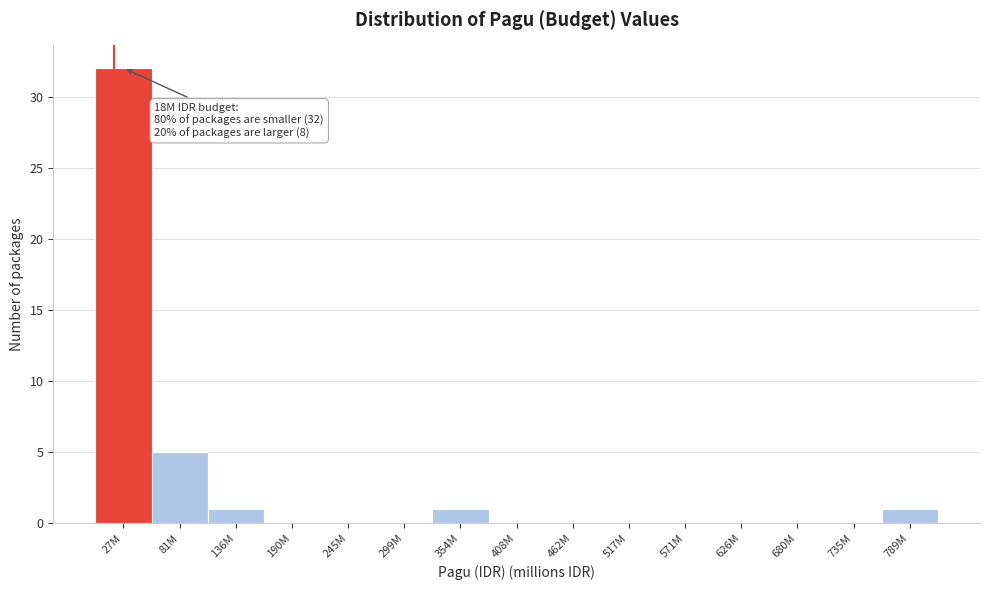

Reading left to right, extract all data points from this chart.

27M=32	81M=5	136M=1	190M=0	245M=0	299M=0	354M=1	408M=0	462M=0	517M=0	571M=0	626M=0	680M=0	735M=0	789M=1